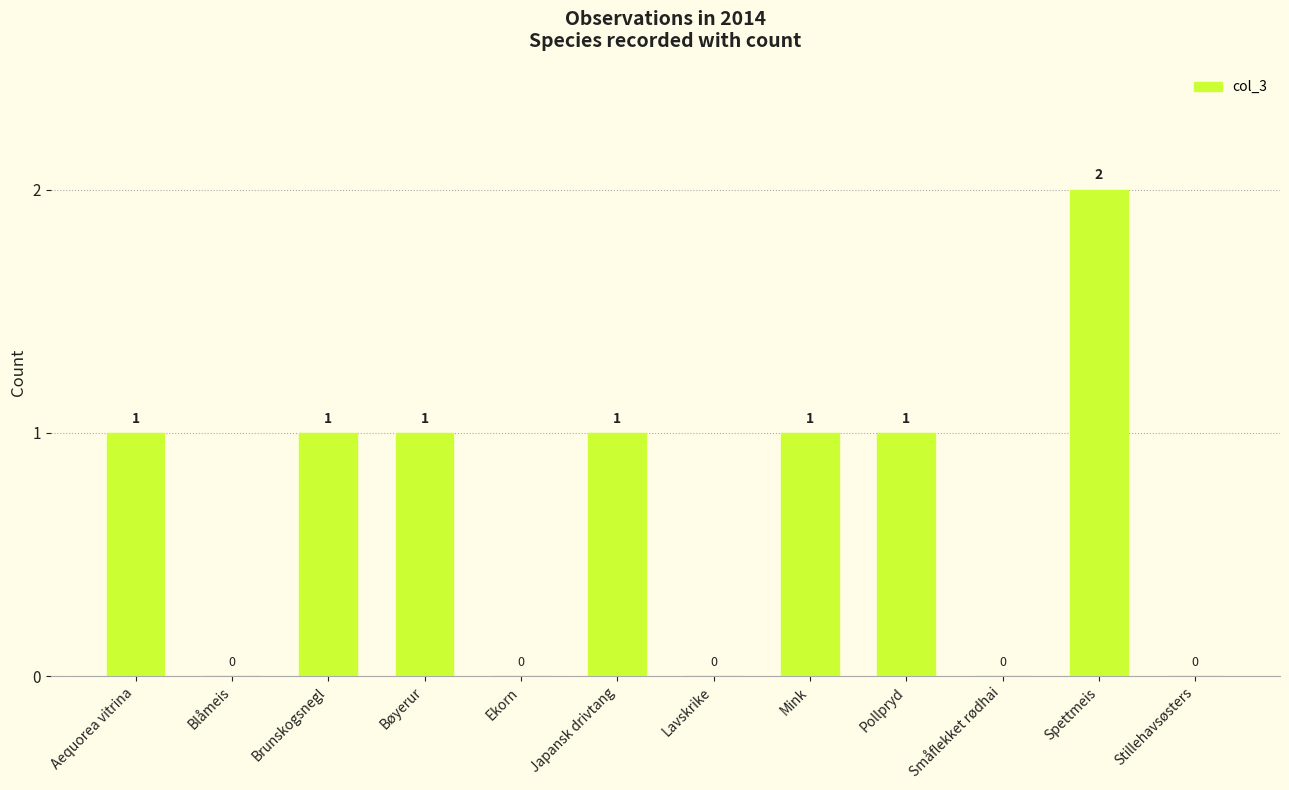

Are the bars grouped side by side (vs. stacked)?

No